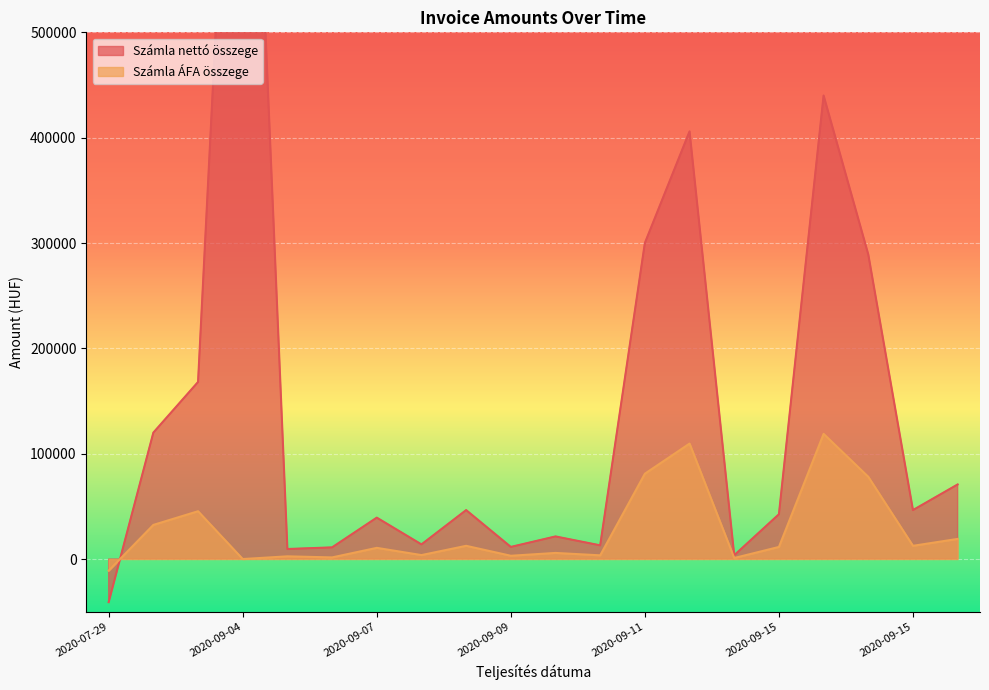

True or false: Számla nettó összege and Számla ÁFA összege intersect in this chart.

True